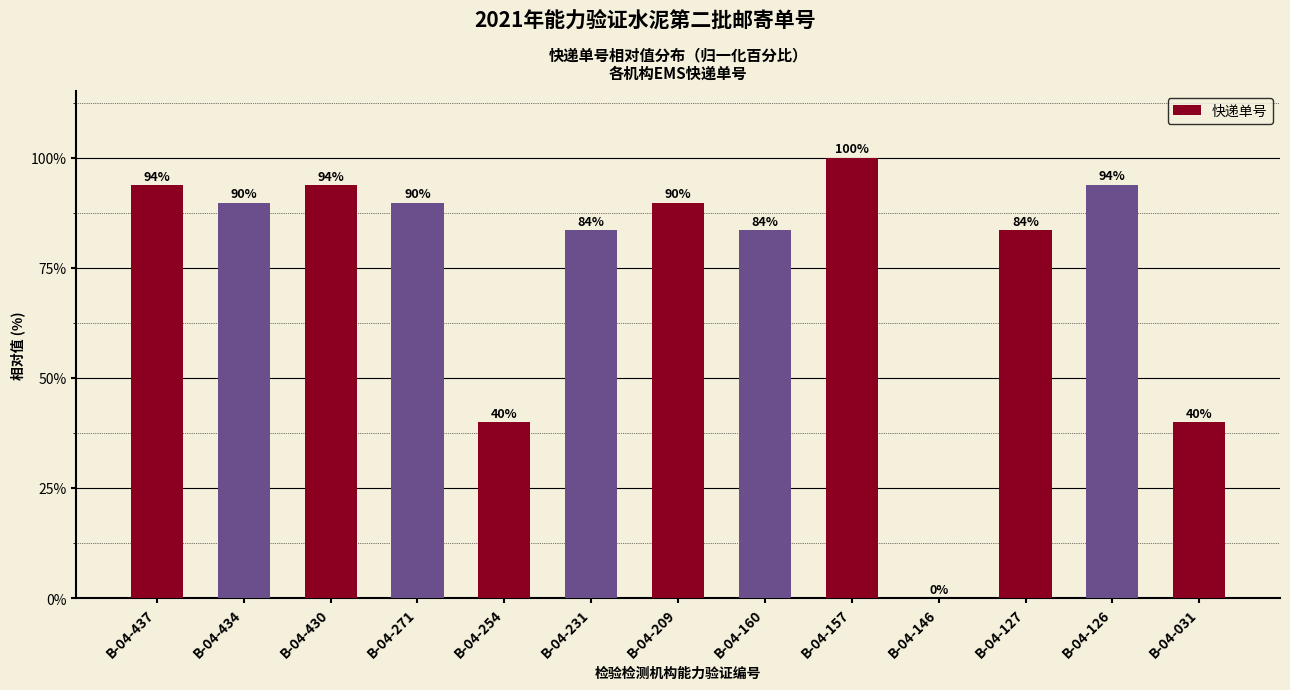

Does the chart contain stacked bars?

No